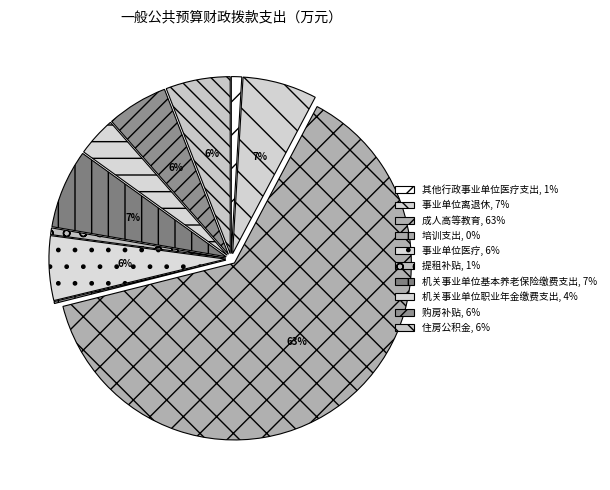

True or false: 事业单位医疗 accounts for 6% of the total.

True